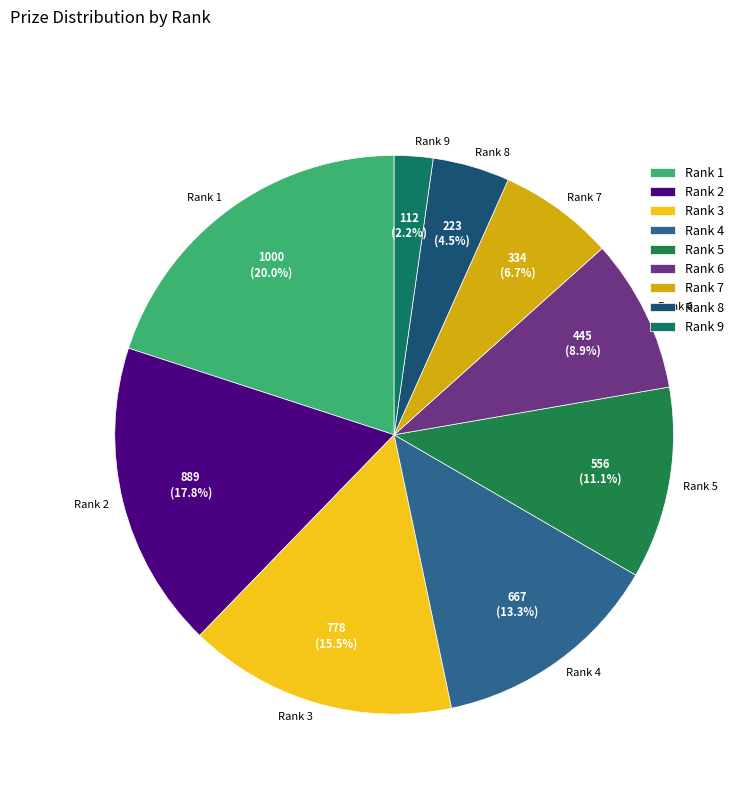

Between Rank 6 and Rank 7, which is larger?

Rank 6